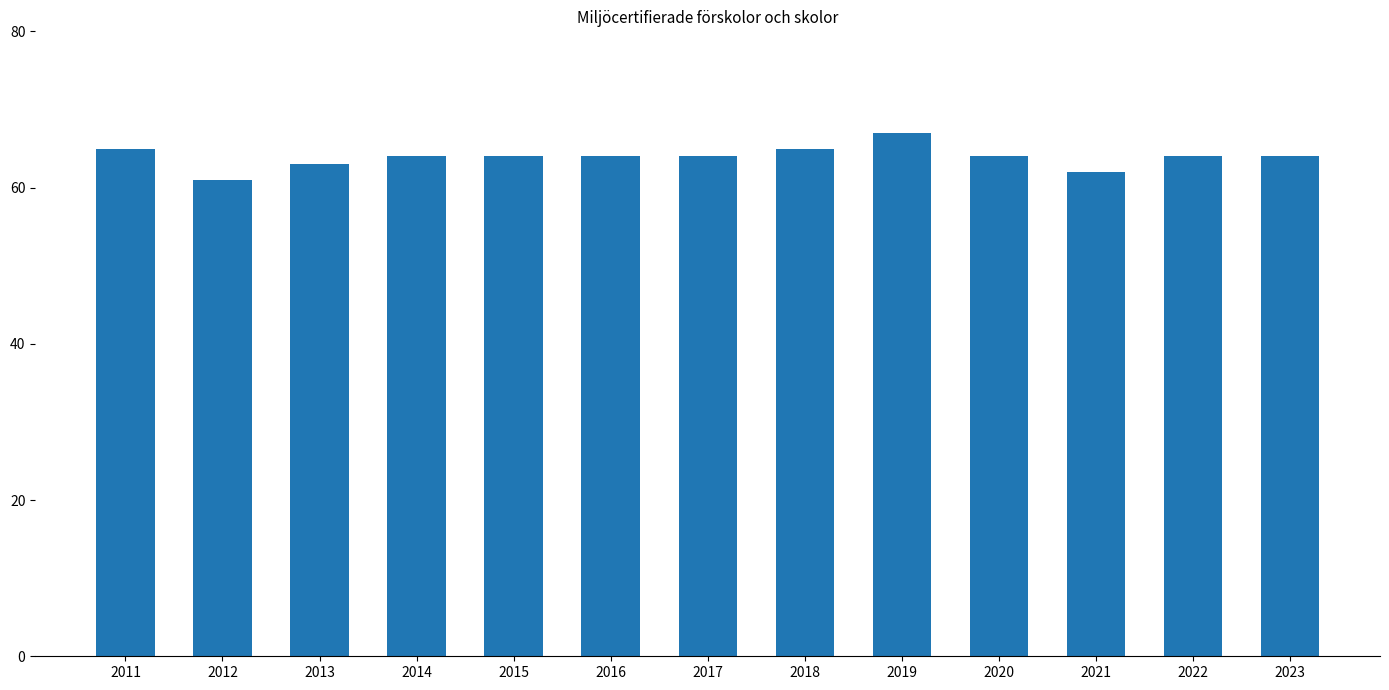

What is the value of the 8th bar from the left?

65